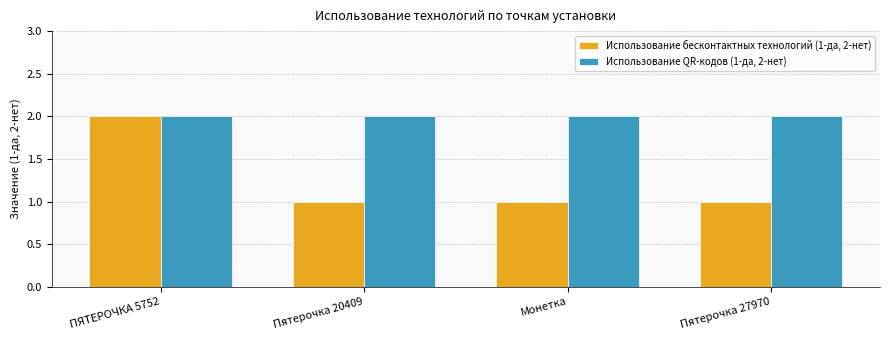

True or false: Использование бесконтактных технологий (1-да, 2-нет) has a value of 1 at ПЯТЕРОЧКА 5752.

False